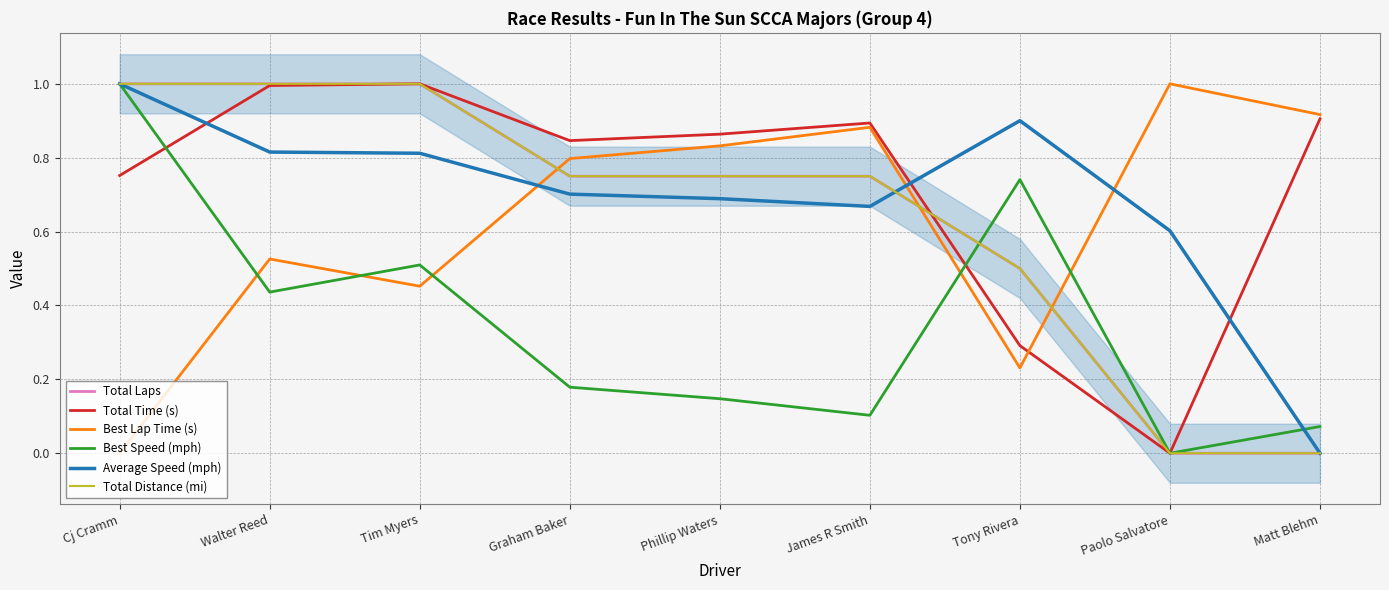

At which label does Total Time (s) reach its peak?

Tim Myers